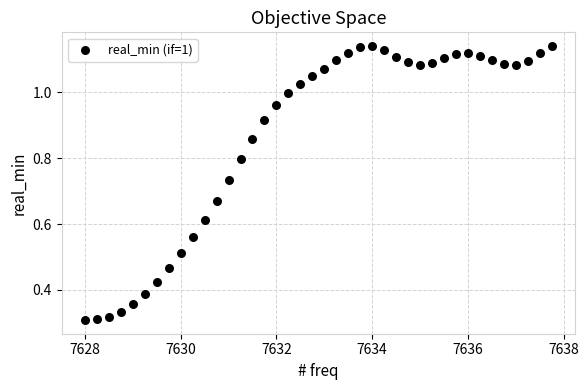

What is the range of Y values (max minus min)?

0.8